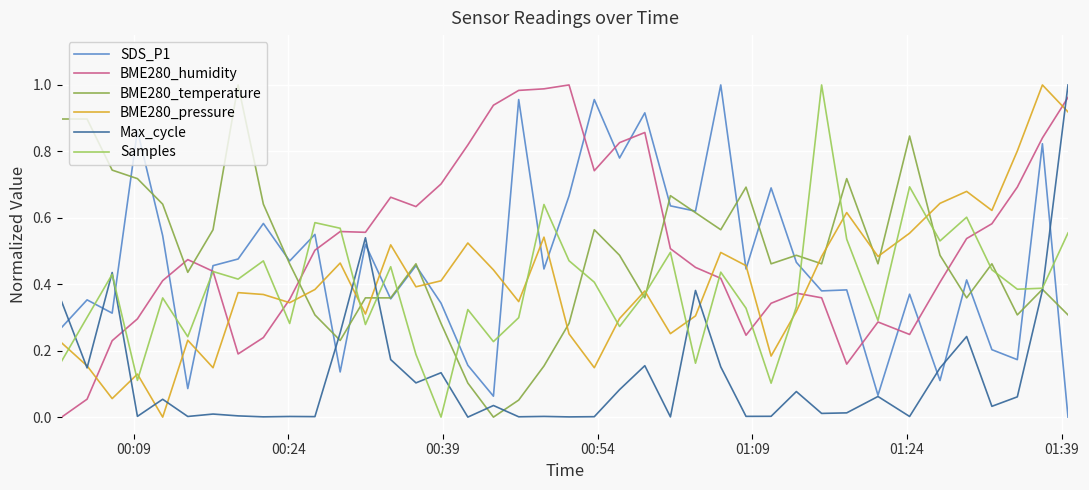

What are all the series names shown in the legend?

SDS_P1, BME280_humidity, BME280_temperature, BME280_pressure, Max_cycle, Samples